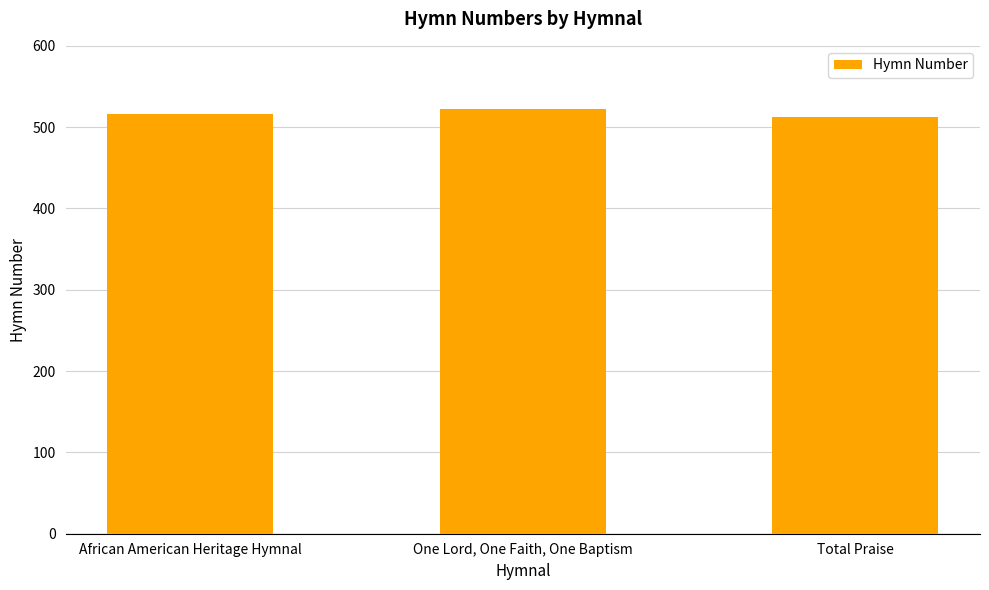

Rank the categories by value from highest to lowest.

One Lord, One Faith, One Baptism, African American Heritage Hymnal, Total Praise